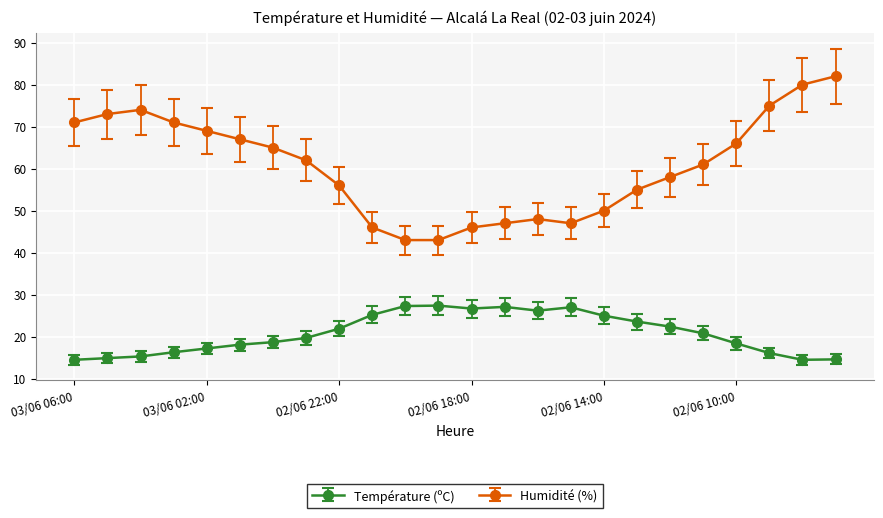

At how many categories does at least one series exceed 31?

24